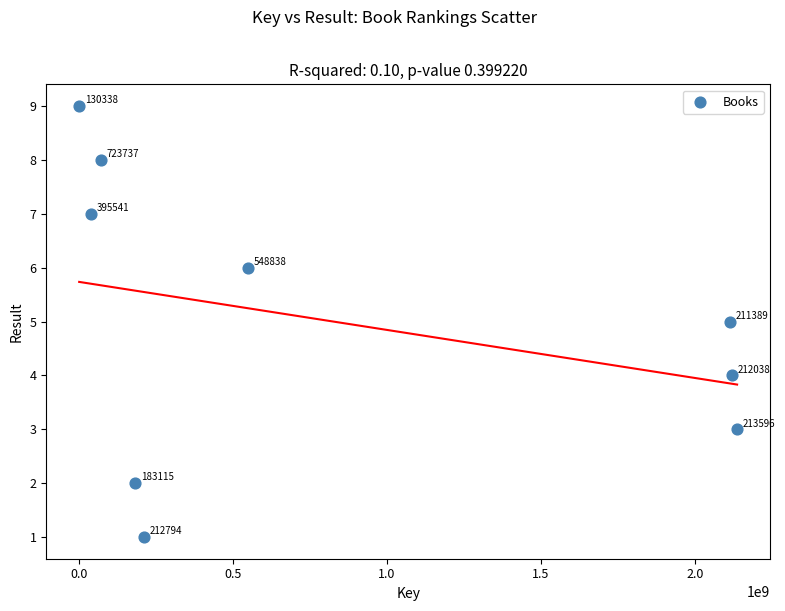

What Y value in the scatter plot is closest to 5?

5